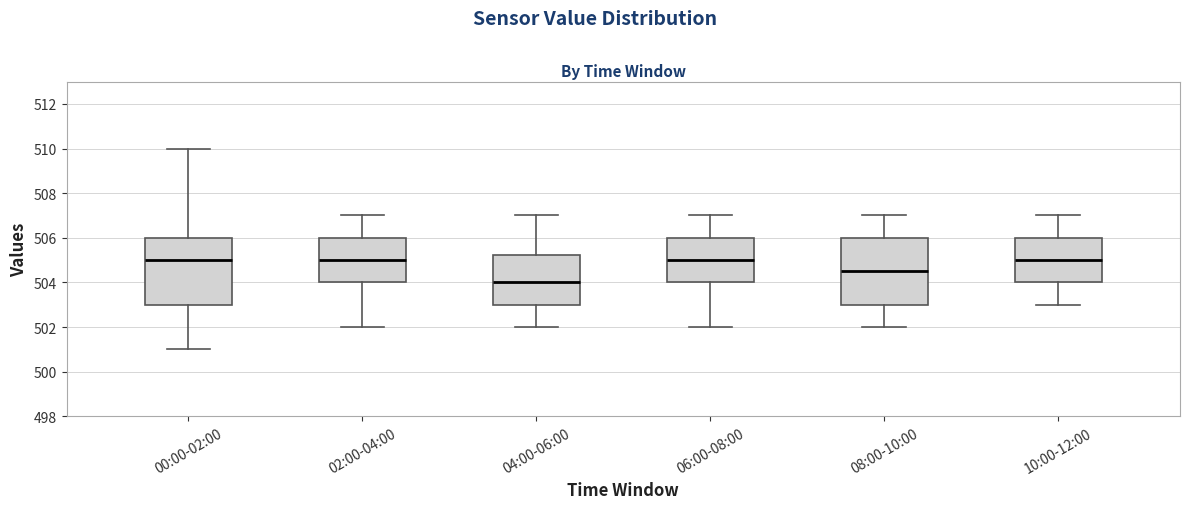

Reading left to right, transcribe this box plot: for each box, give where its median line is, the range the box spans, and where its two whiskers end, as read against the y-axis. The values are not printed on the chart, so give them approximately, as read against the axis.

00:00-02:00: median 505.0, box 503.0 to 506.0, whiskers 501.0 to 510.0
02:00-04:00: median 505.0, box 504.0 to 506.0, whiskers 502.0 to 507.0
04:00-06:00: median 504.0, box 503.0 to 505.2, whiskers 502.0 to 507.0
06:00-08:00: median 505.0, box 504.0 to 506.0, whiskers 502.0 to 507.0
08:00-10:00: median 504.6, box 503.0 to 506.0, whiskers 502.0 to 507.0
10:00-12:00: median 505.0, box 504.0 to 506.0, whiskers 503.0 to 507.0